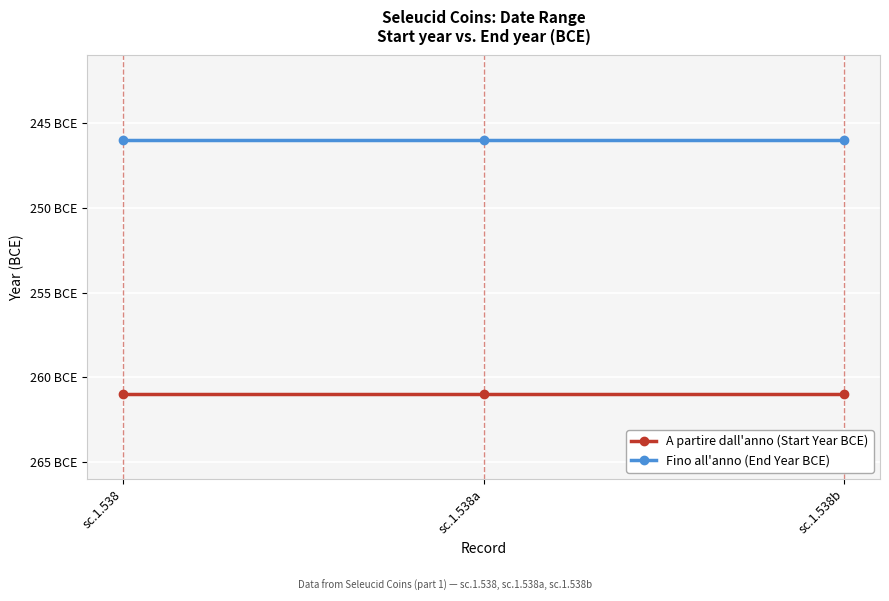

Does the chart have visible grid lines?

Yes